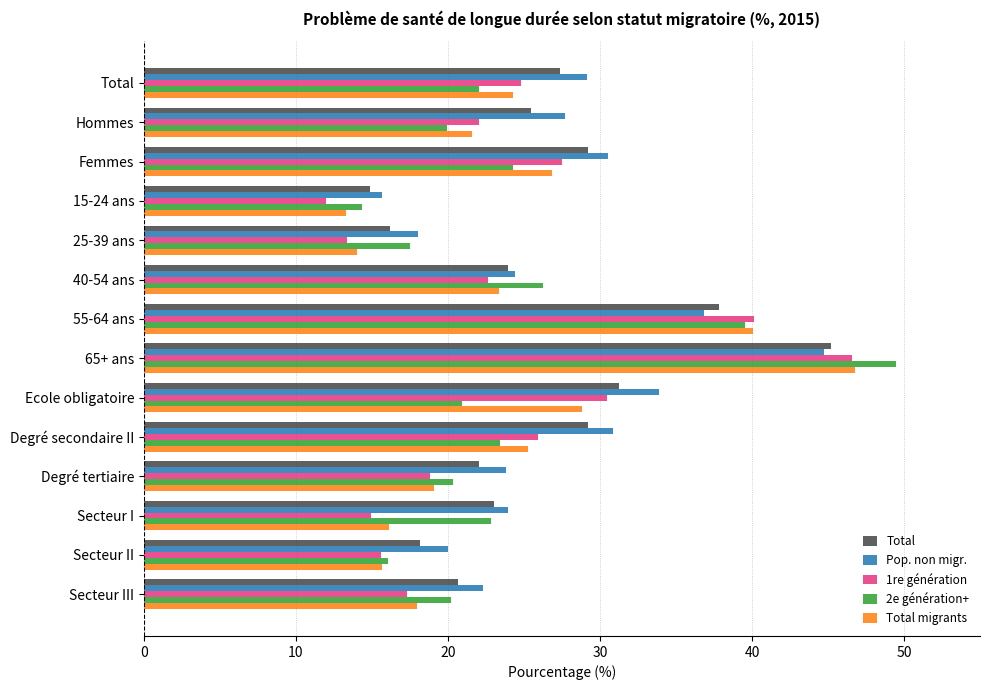

True or false: Total has a value of 23.0 at Secteur I.

True